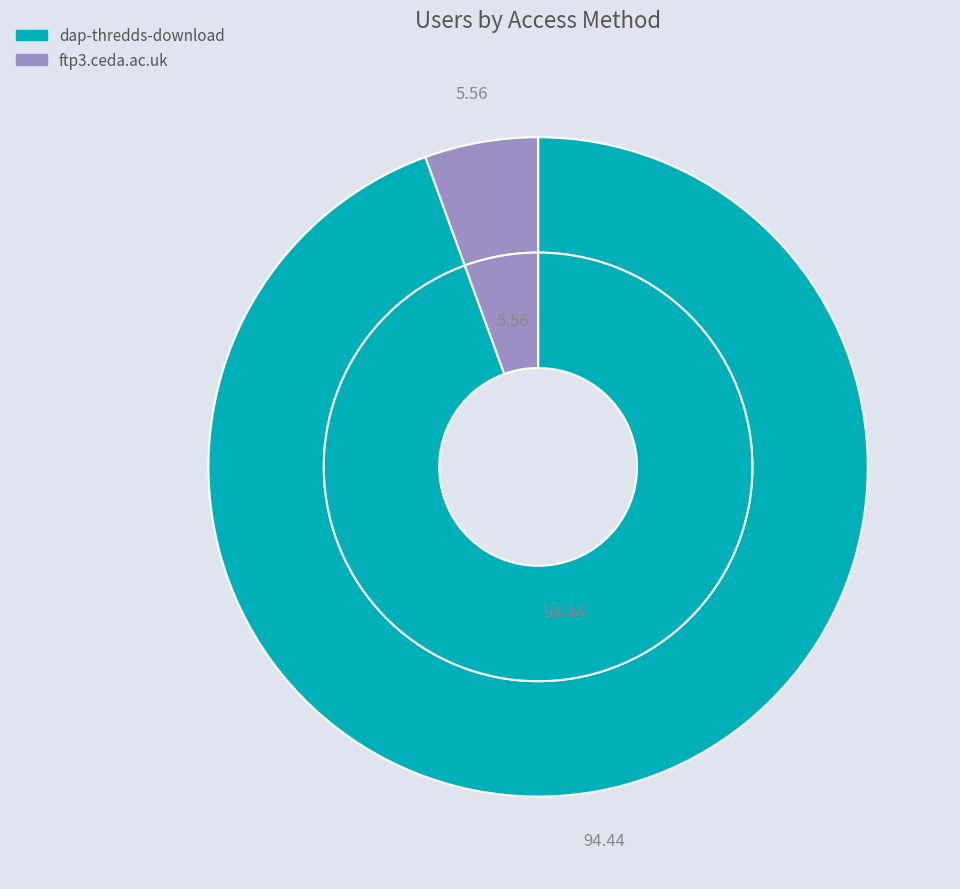

What percentage is the ftp3.ceda.ac.uk slice, to the nearest percent?

6%